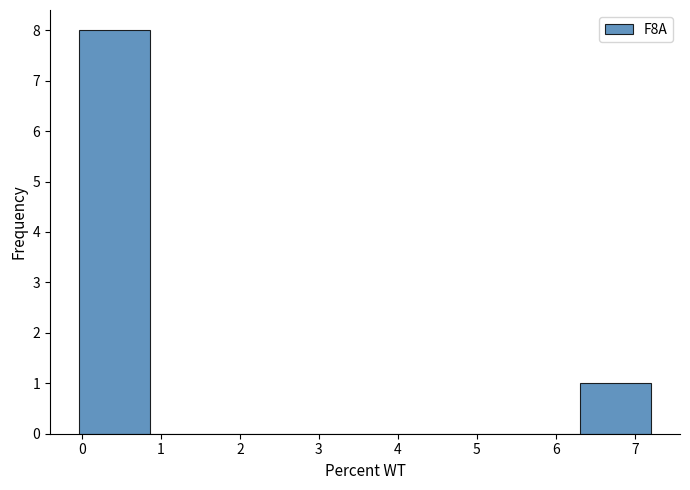

Which range on the x-axis has the tallest bar?

0.0 to 0.9